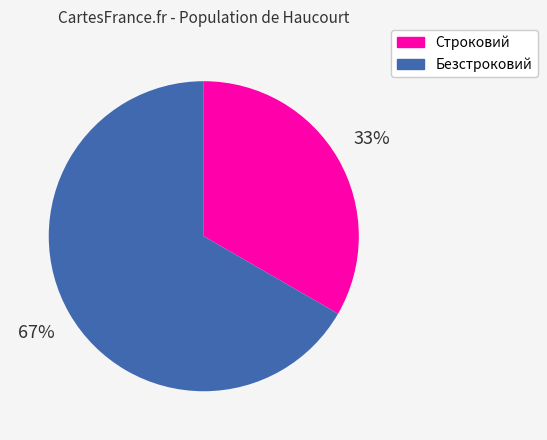

Count the number of slices in the pie.

2